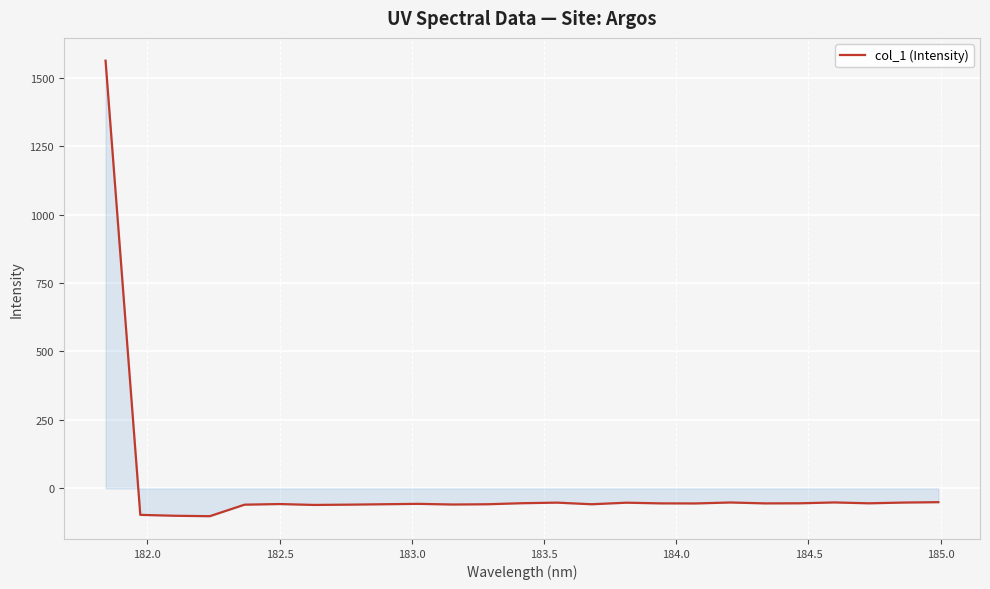

What is the maximum value shown in the chart?

1562.4